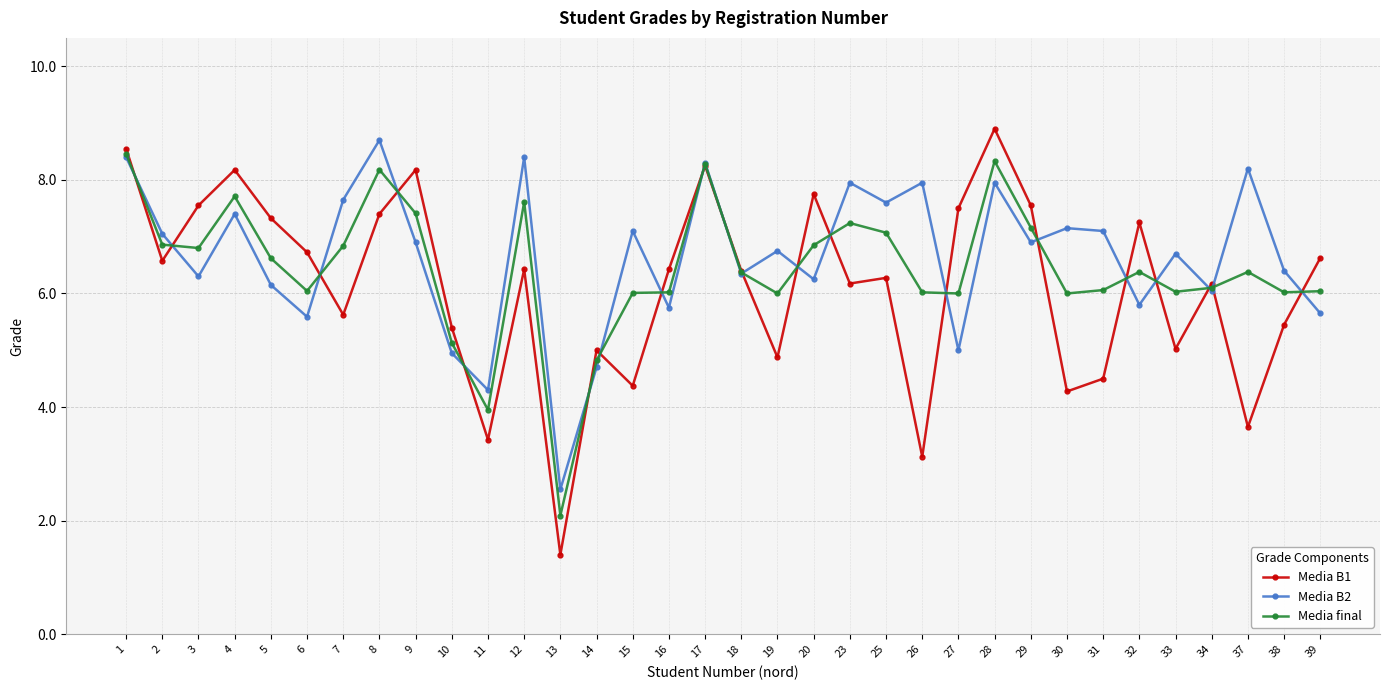

Rank the series at 15 from lowest to highest value.

Media B1, Media final, Media B2